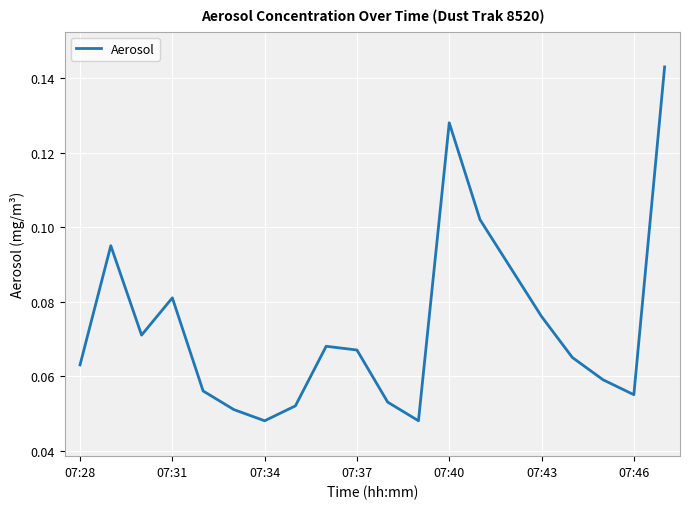

How many points are higher than both their immediate neighbors (excluding endpoints)?

4